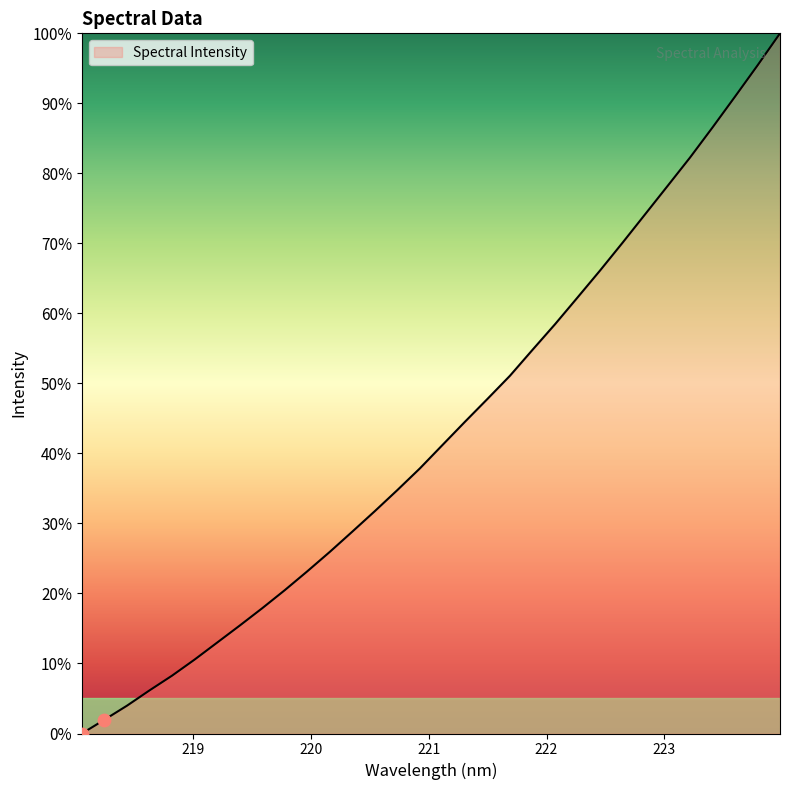

What is the greatest value displayed?

100.0